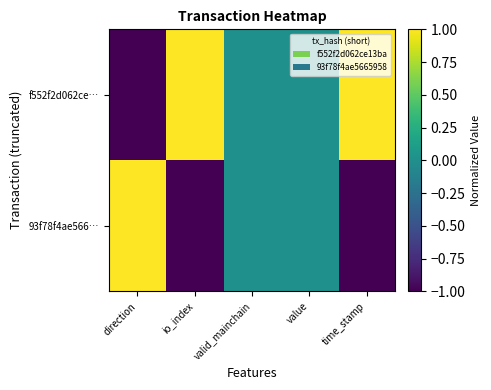

Reading left to right, extract all data points from this chart.

f552f2d062ce…: direction=-1	io_index=1	valid_mainchain=0	value=0	time_stamp=1
93f78f4ae566…: direction=1	io_index=-1	valid_mainchain=0	value=0	time_stamp=-1